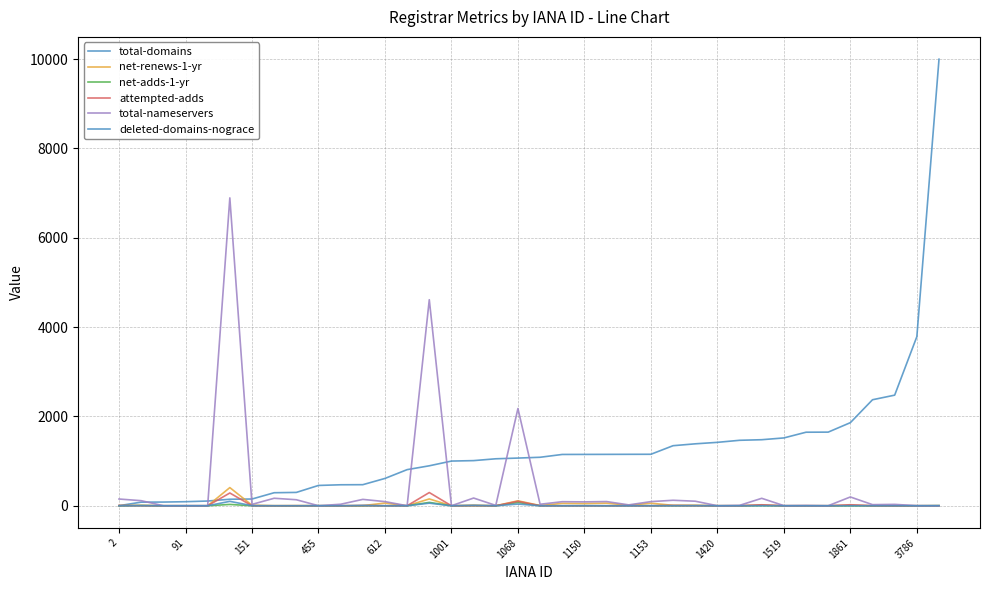

Reading left to right, what are all the values shown in this chart?

total-domains: 2	81	83	91	106	146	151	292	299	455	470	472	612	809	895	1001	1011	1052	1068	1086	1149	1150	1151	1152	1153	1345	1387	1420	1466	1479	1519	1647	1649	1861	2374	2477	3786	9999
net-renews-1-yr: 3	3	0	0	0	407	12	1	2	0	0	3	61	0	153	0	10	0	111	5	54	50	59	11	57	10	10	1	0	14	0	0	0	8	0	0	0	0
net-adds-1-yr: 0	8	0	0	0	30	0	0	0	2	0	0	0	0	75	0	3	0	74	0	0	1	0	0	0	0	2	0	0	2	0	0	0	0	0	0	0	4
attempted-adds: 6	3	0	0	0	286	0	0	1	0	0	5	0	0	296	0	3	0	100	0	0	0	0	0	0	6	2	0	0	22	0	1	0	23	2	0	0	0
total-nameservers: 151	114	1	2	2	6894	31	168	135	1	34	143	93	1	4614	1	173	8	2177	34	91	87	94	20	93	123	102	1	9	167	3	6	1	197	25	31	3	2
deleted-domains-nograce: 0	1	0	0	0	99	2	0	0	0	0	7	0	1	58	0	9	0	38	0	0	1	0	0	1	2	2	0	0	2	0	0	0	1	0	0	0	0